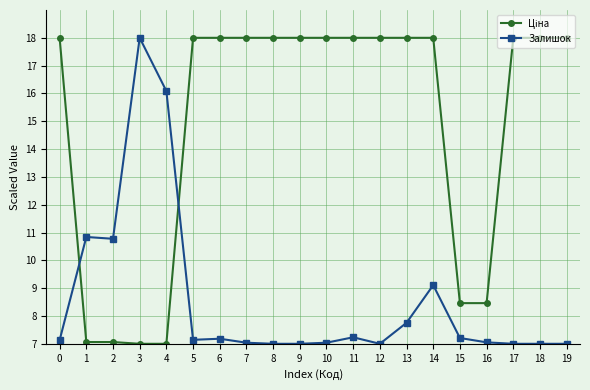

Is it true that Залишок equals 4.1 at 0?

False